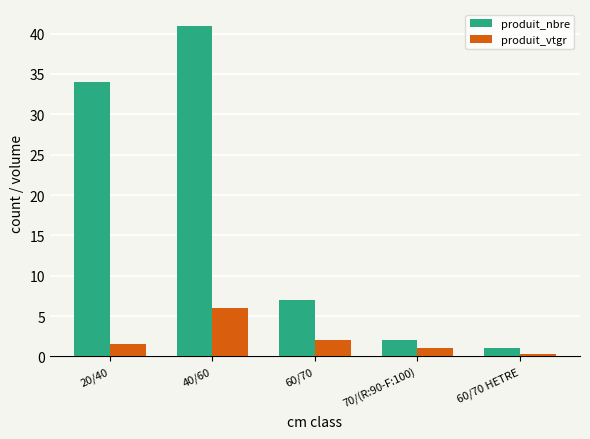

What is the difference between the maximum and minimum values in the produit_vtgr series?

5.7